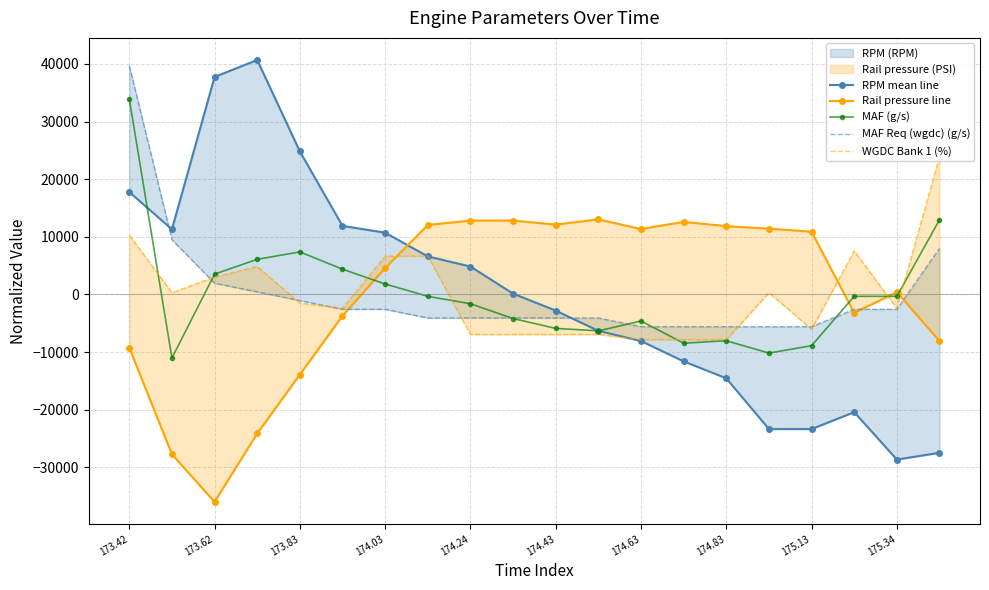

What is the minimum value for MAF (g/s)?

-11020.1